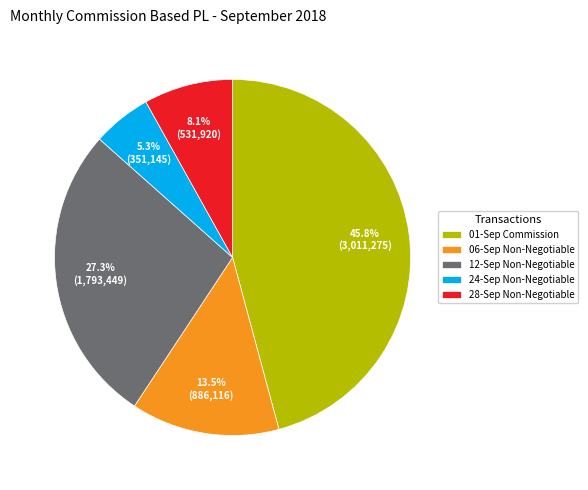

What percentage do 01-Sep Commission and 12-Sep Non-Negotiable together represent?

73.1%